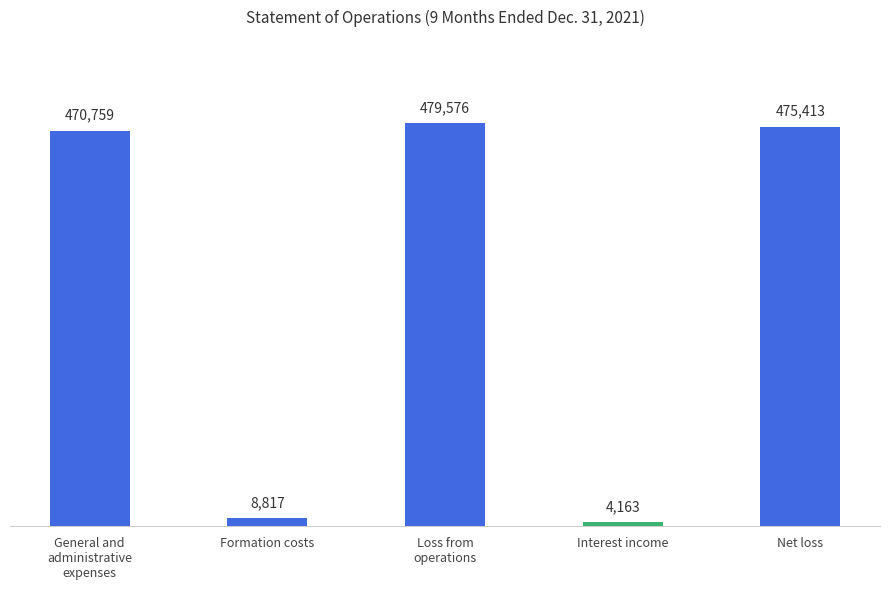

What is the average value?

287746